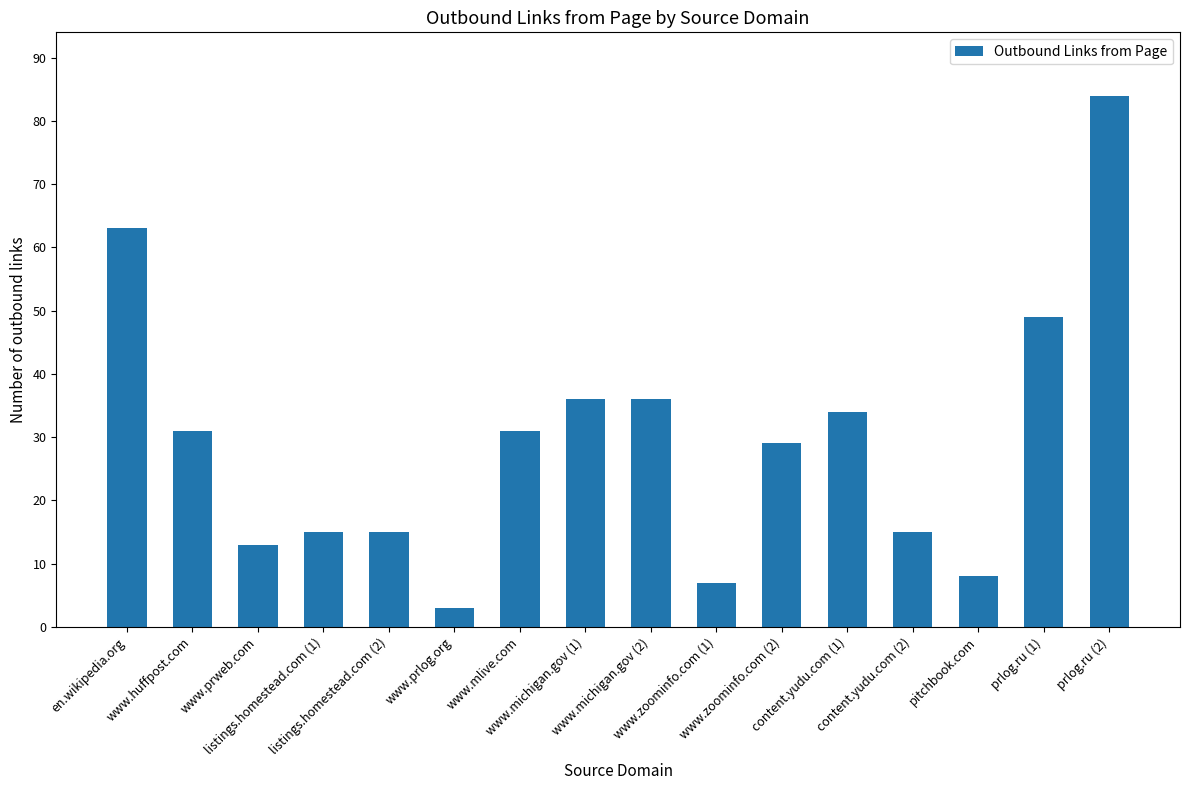

Does the chart contain any negative values?

No